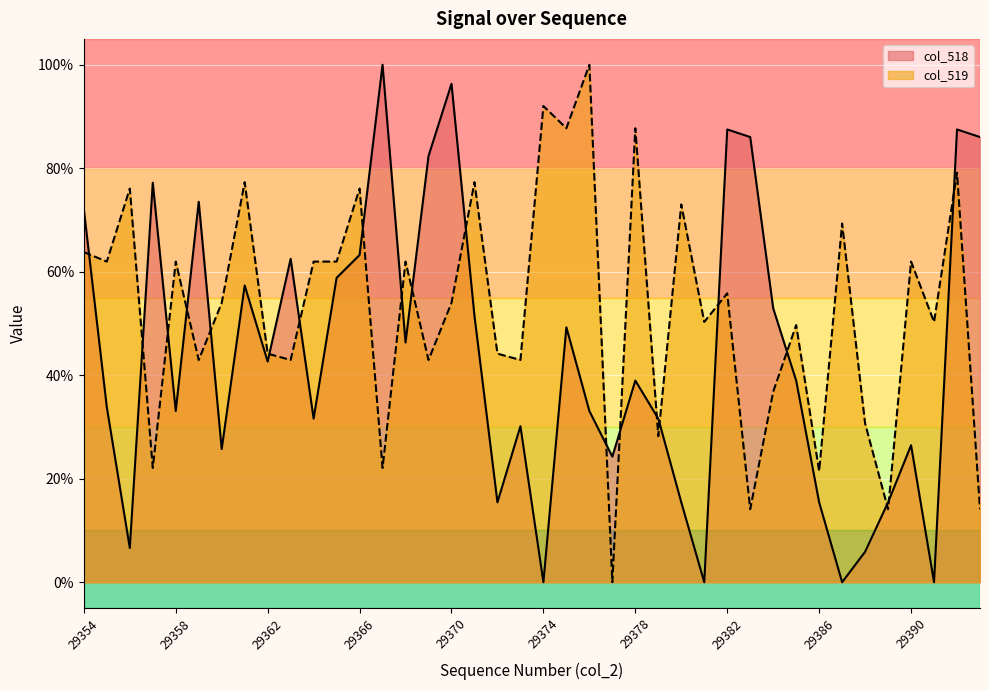

What is the difference between the maximum and second lowest values in the col_518 series?

100.0